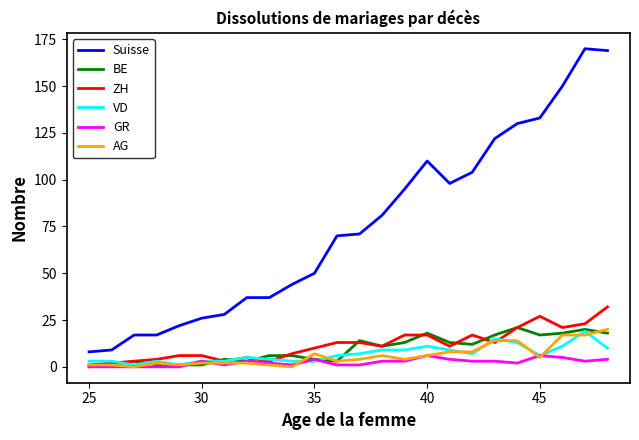

What is the highest value of the VD series?

19